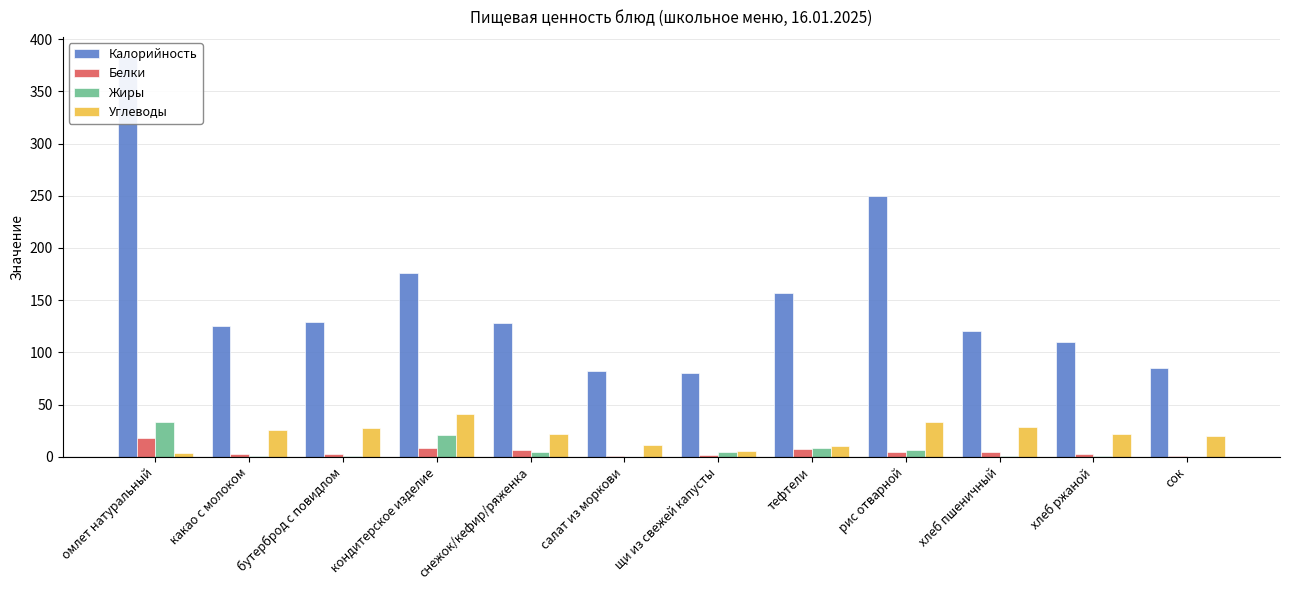

Reading left to right, what are all the values shown in this chart?

Калорийность: омлет натуральный=383.0	какао с молоком=125.0	бутерброд с повидлом=129.0	кондитерское изделие=176.4	снежок/кефир/ряженка=128.0	салат из моркови=81.7	щи из свежей капусты=80.0	тефтели=157.0	рис отварной=250.0	хлеб пшеничный=120.3	хлеб ржаной=110.0	сок=84.8
Белки: омлет натуральный=18.0	какао с молоком=2.8	бутерброд с повидлом=2.4	кондитерское изделие=8.0	снежок/кефир/ряженка=6.4	салат из моркови=1.2	щи из свежей капусты=1.8	тефтели=7.8	рис отварной=4.4	хлеб пшеничный=4.7	хлеб ржаной=2.3	сок=1.0
Жиры: омлет натуральный=33.6	какао с молоком=0.7	бутерброд с повидлом=0.9	кондитерское изделие=21.0	снежок/кефир/ряженка=5.0	салат из моркови=0.1	щи из свежей капусты=4.9	тефтели=8.8	рис отварной=6.4	хлеб пшеничный=0.6	хлеб ржаной=0.5	сок=0.0
Углеводы: омлет натуральный=3.6	какао с молоком=26.0	бутерброд с повидлом=28.0	кондитерское изделие=41.0	снежок/кефир/ряженка=22.0	салат из моркови=11.5	щи из свежей капусты=5.9	тефтели=10.2	рис отварной=33.6	хлеб пшеничный=29.0	хлеб ржаной=22.3	сок=20.2